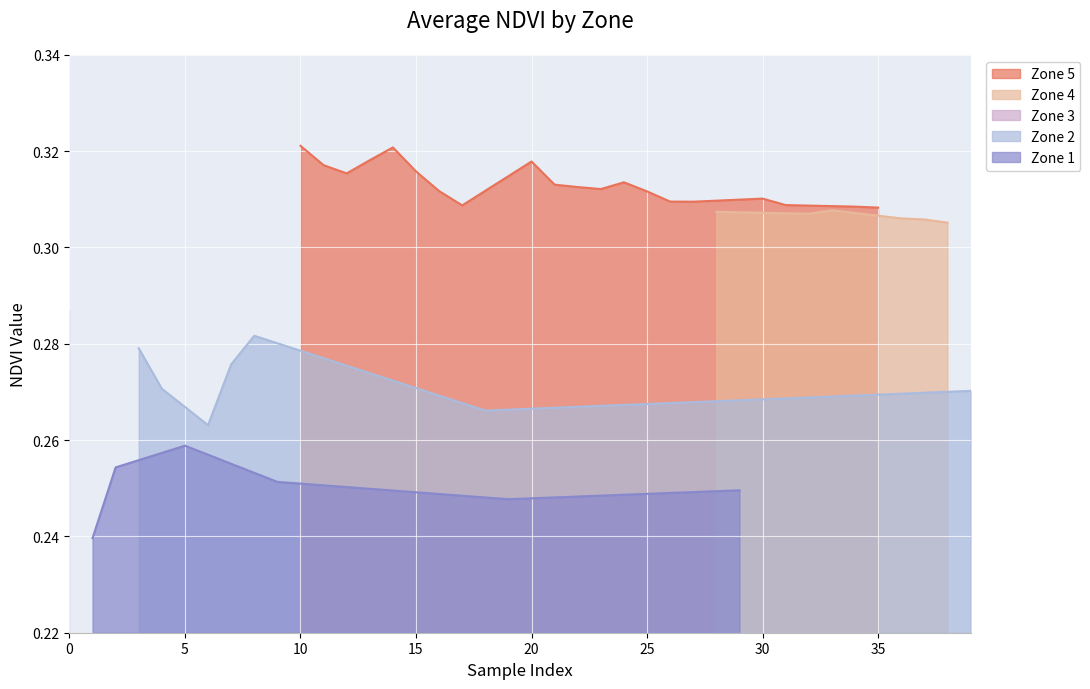

The value of Zone 5 at 20 is 0.2. True or false?

False